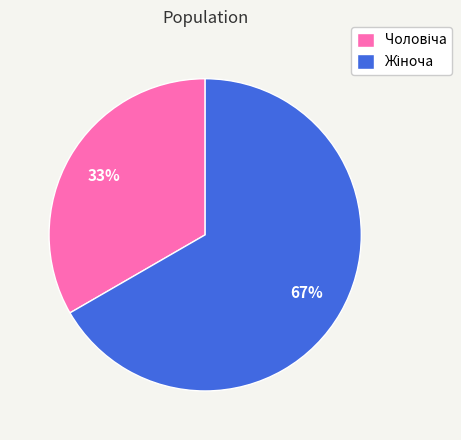

To the nearest percent, what is the average slice percentage?

50%